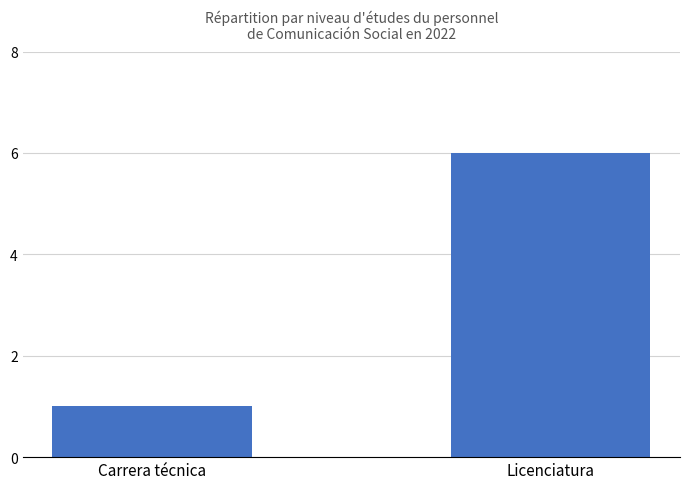

How many data points are less than 6?

1